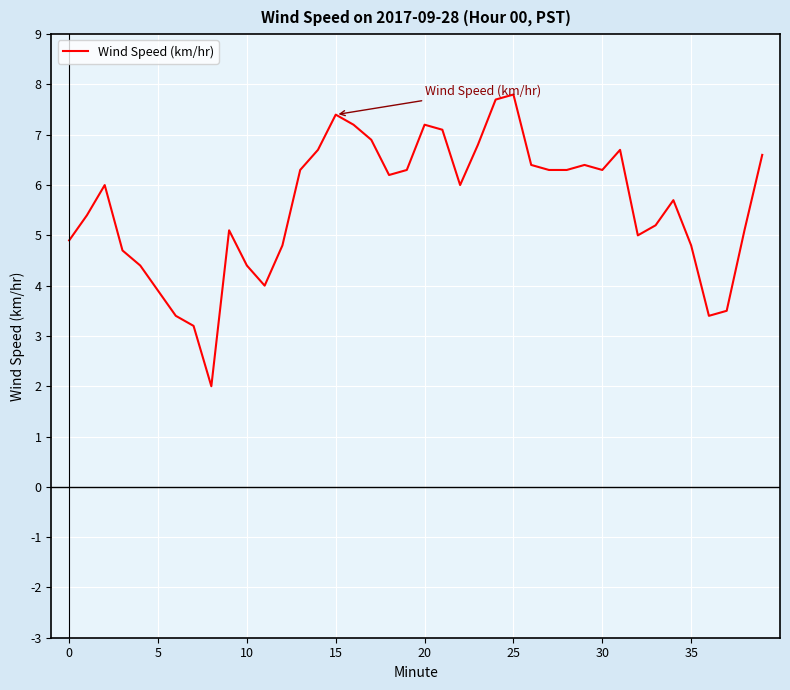

What is the smallest value displayed?

2.0